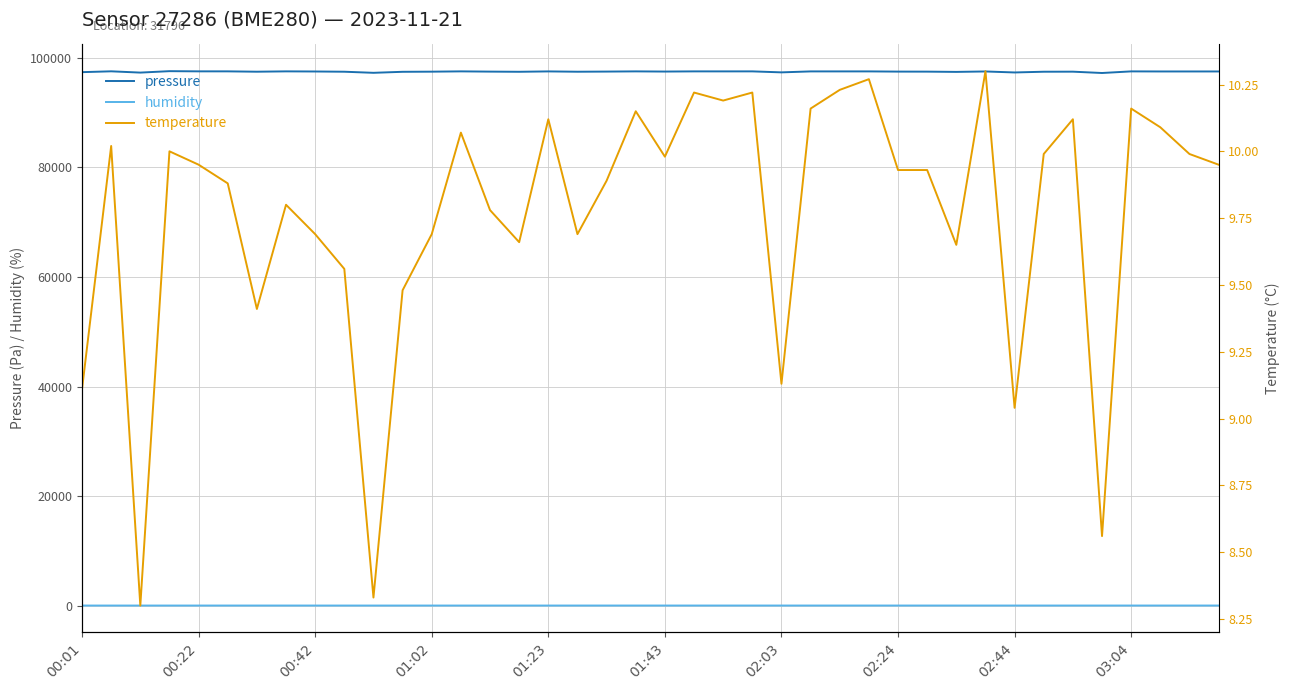

What is the minimum value for pressure?

97178.3